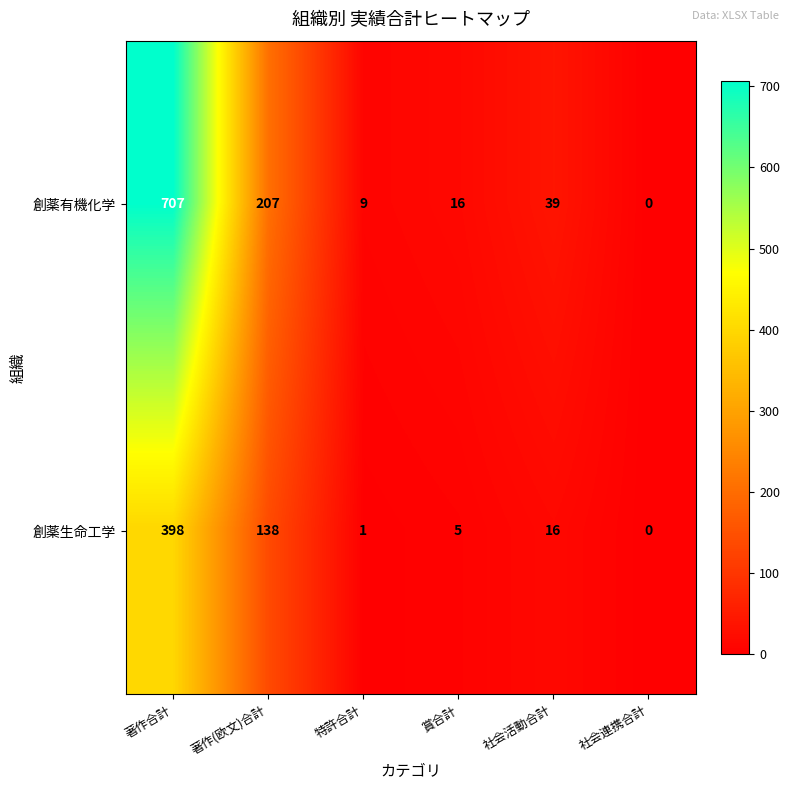

Count the number of data series in this chart.

2